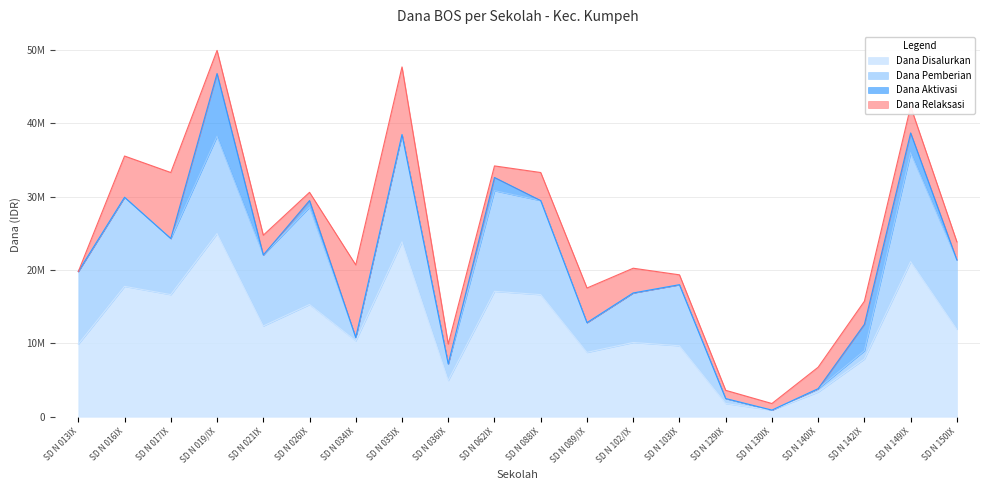

How many Dana Aktivasi values are between 0 and 900000?

16